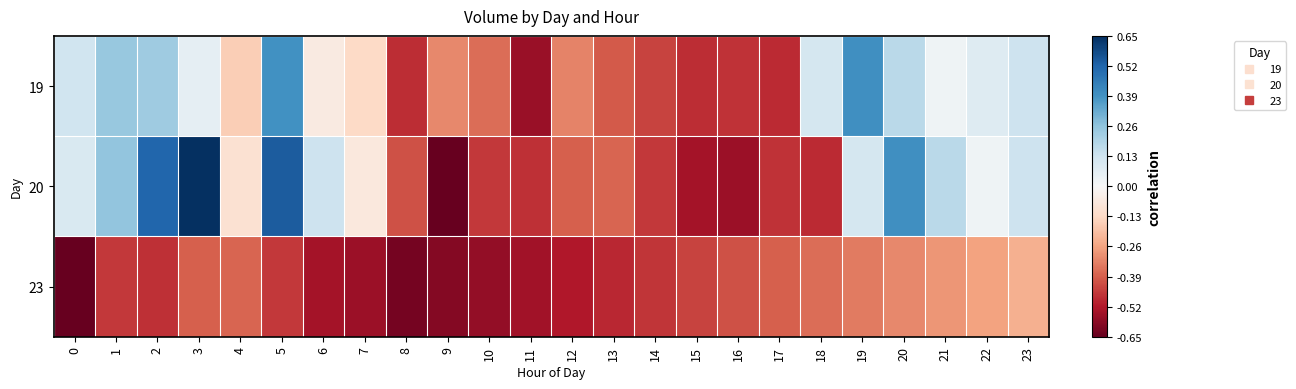

Rank the series by their maximum value, from highest to lowest.

20, 19, 23